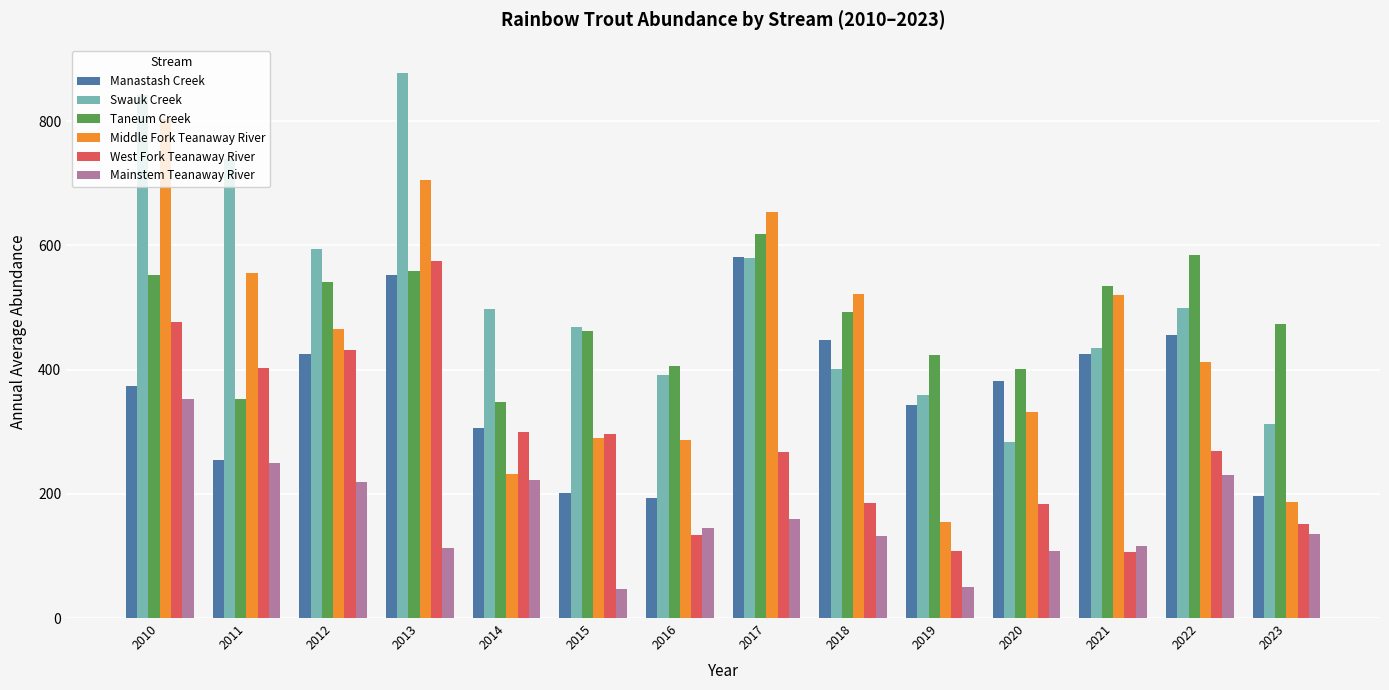

What value does the Mainstem Teanaway River series have at 2014?

222.0